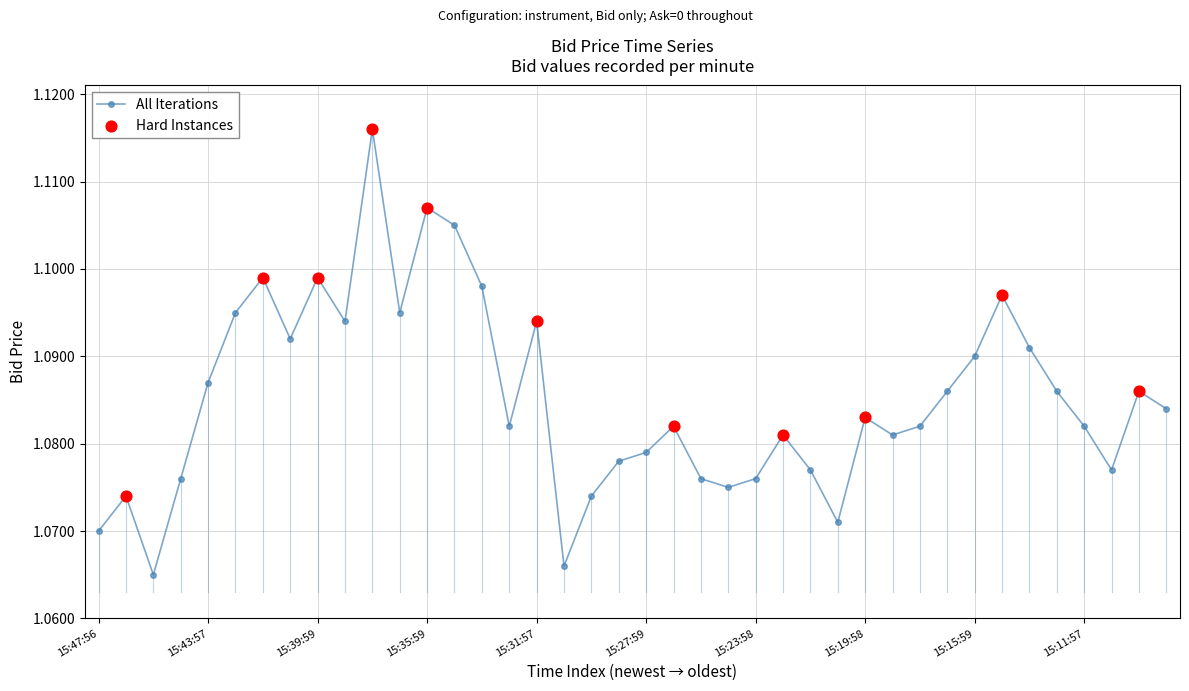

How many values are between 1 and 2?

40